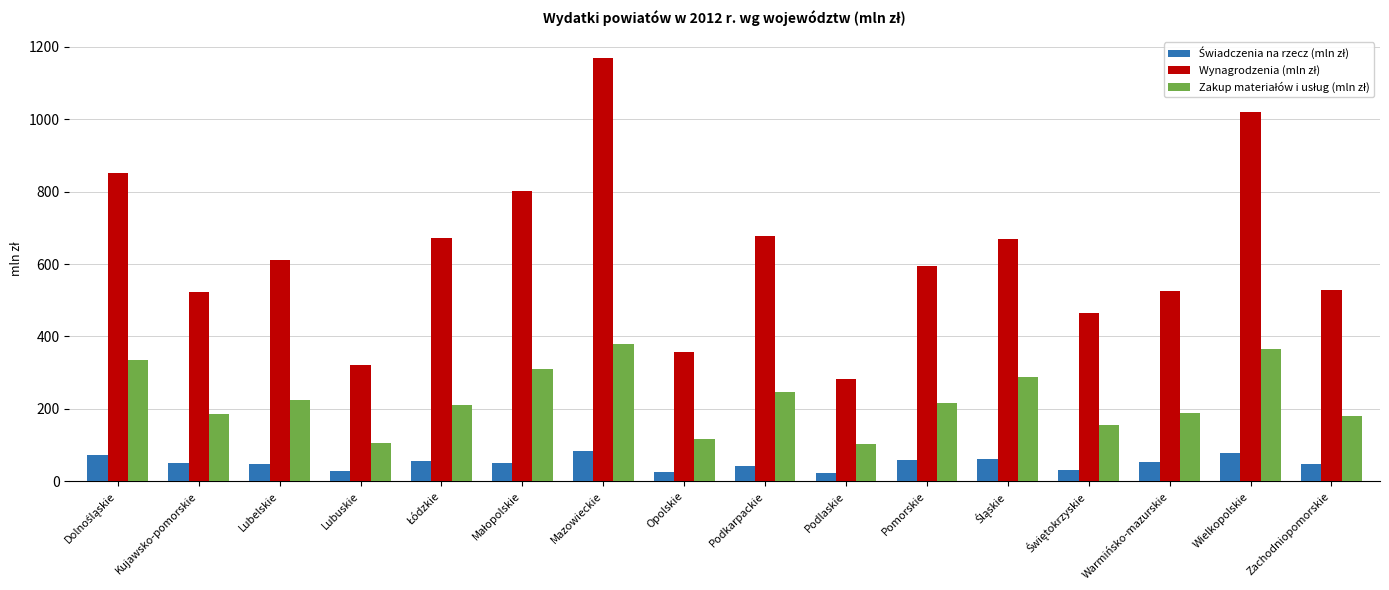

What is the total value across all series at Warmińsko-mazurskie?

769.6